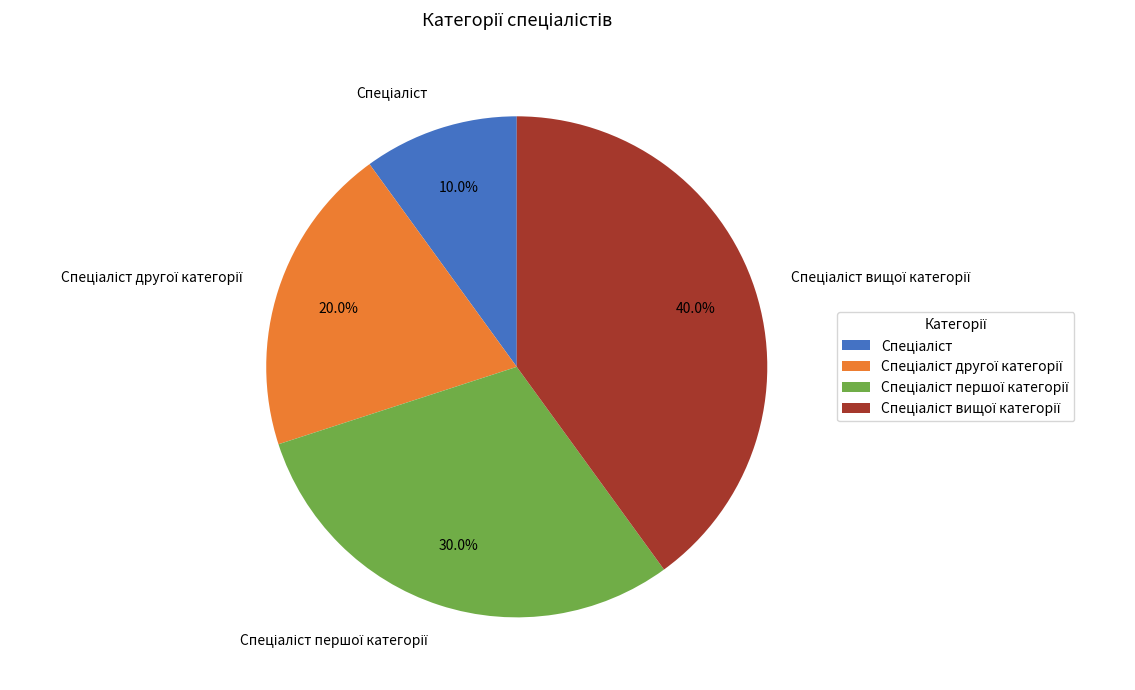

How many slices are in this pie chart?

4